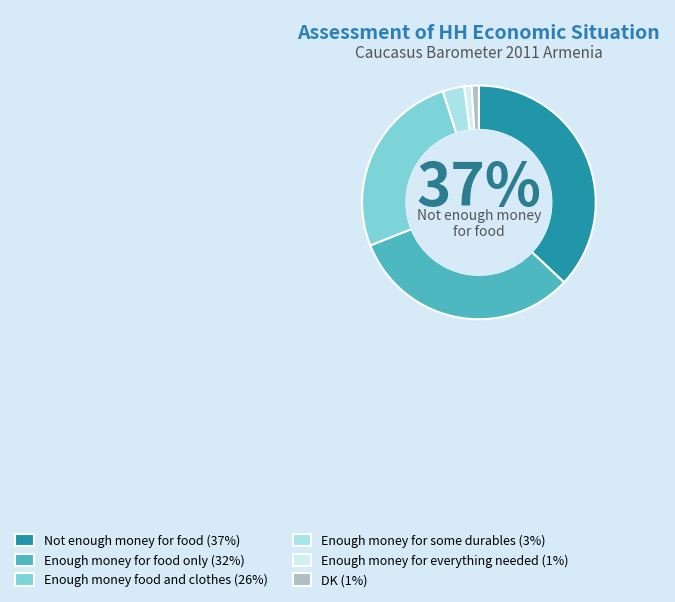

Does Not enough money for food account for over 50% of the chart?

No